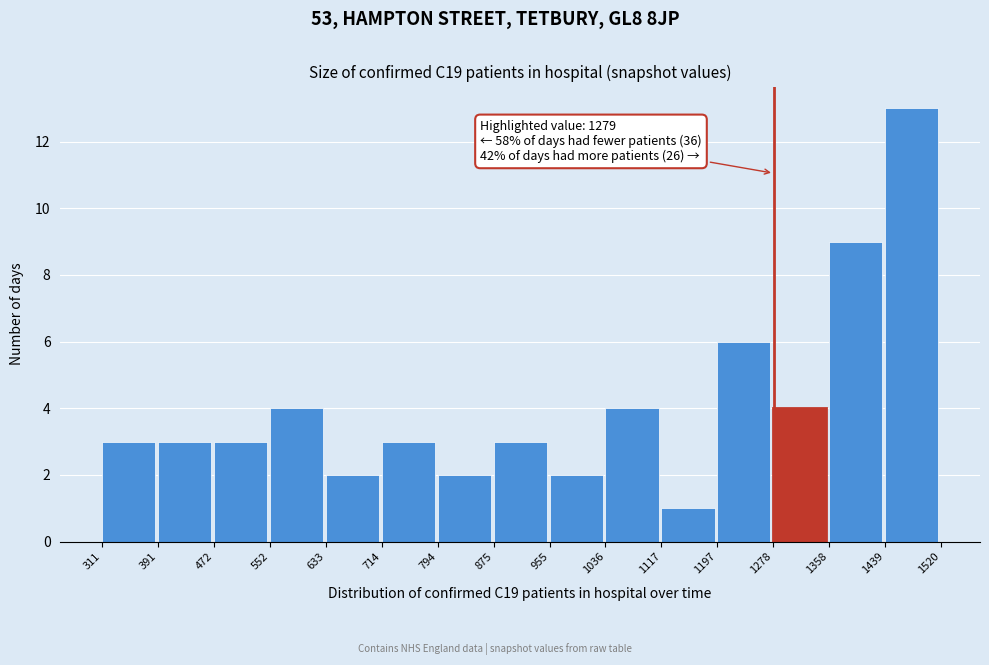

Over which range of the x-axis is the bar tallest?

1439 to 1520